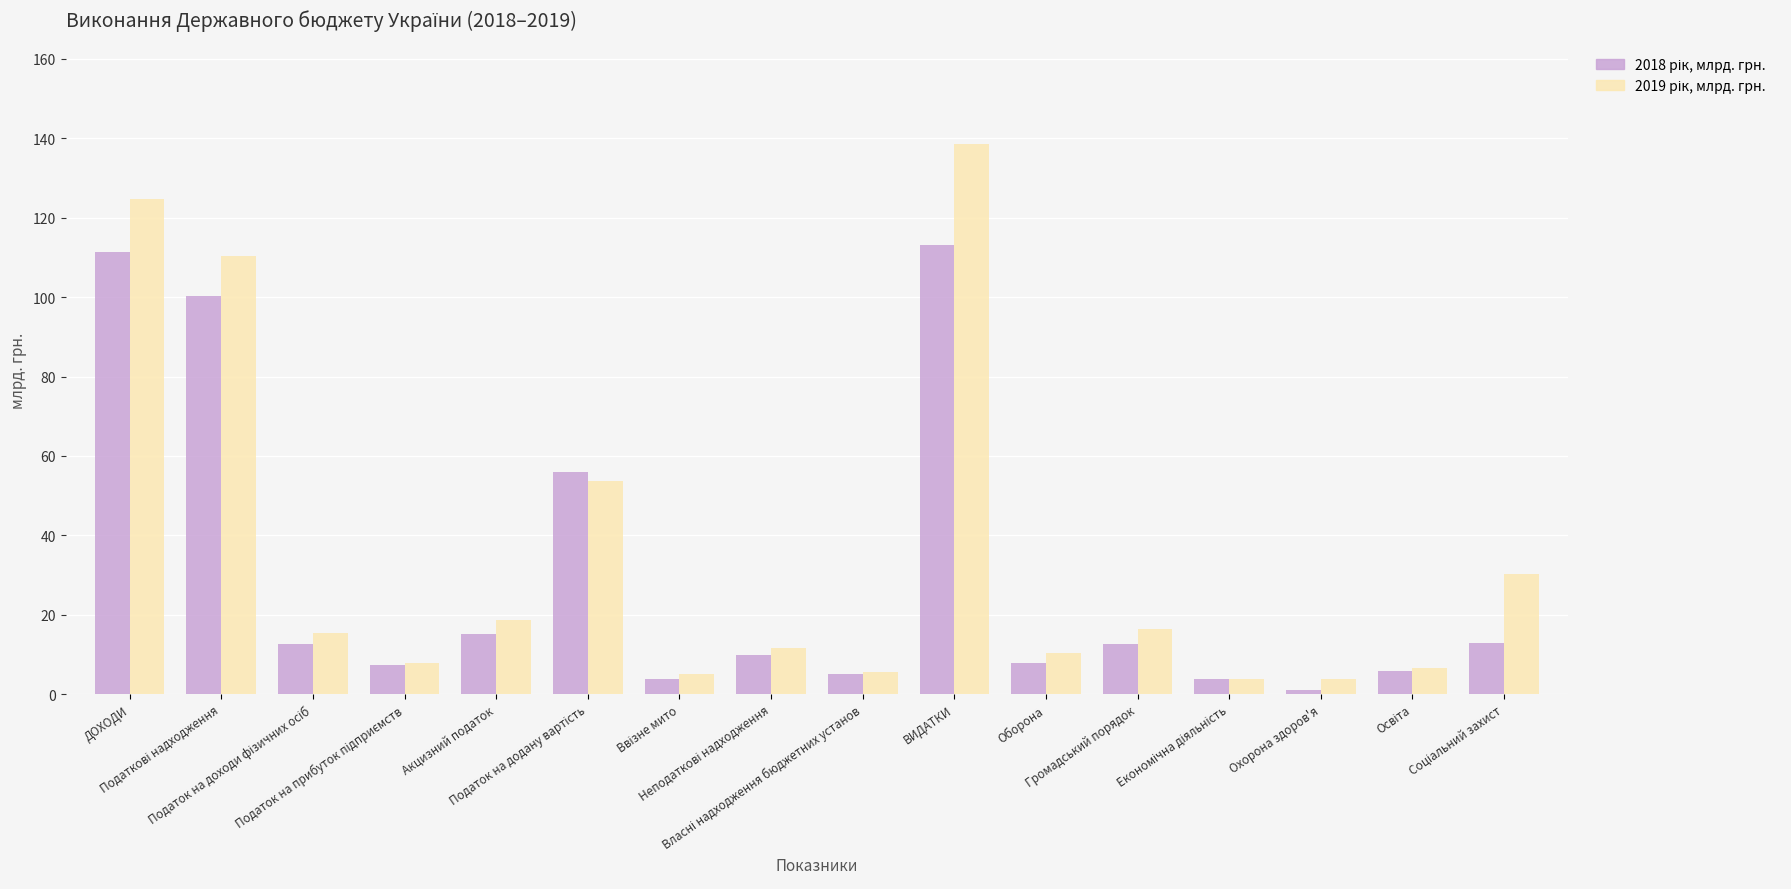

What is the greatest value displayed?

138.5